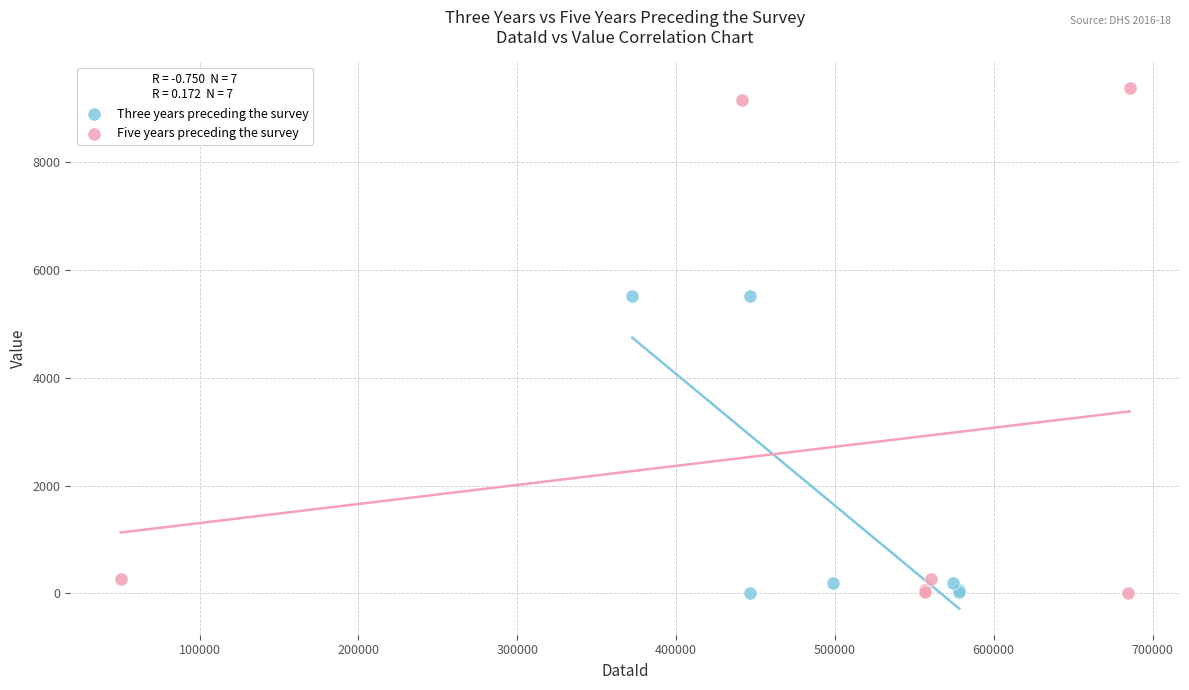

Which series contains the highest Y value?

Five years preceding the survey